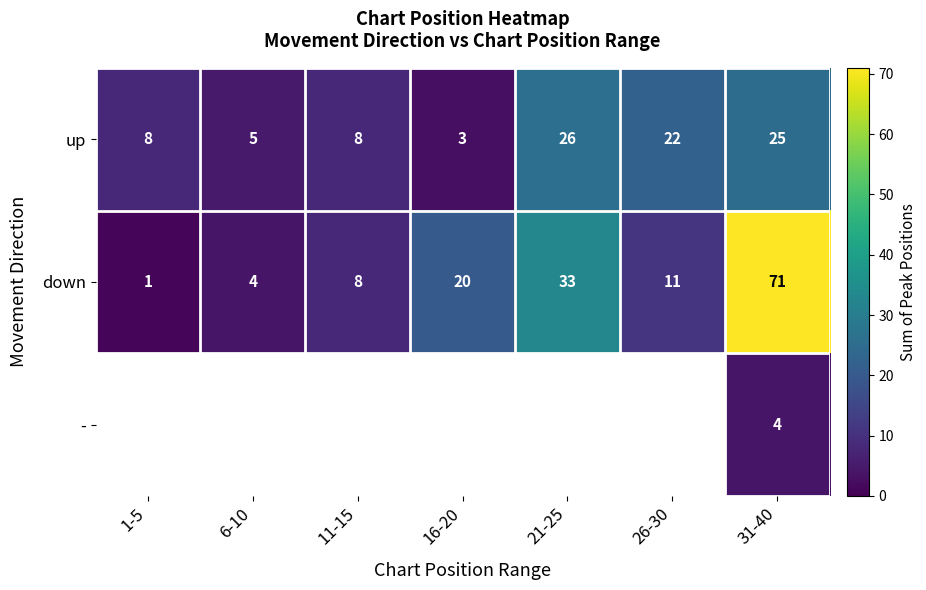

At which label does down first exceed 11?

16-20